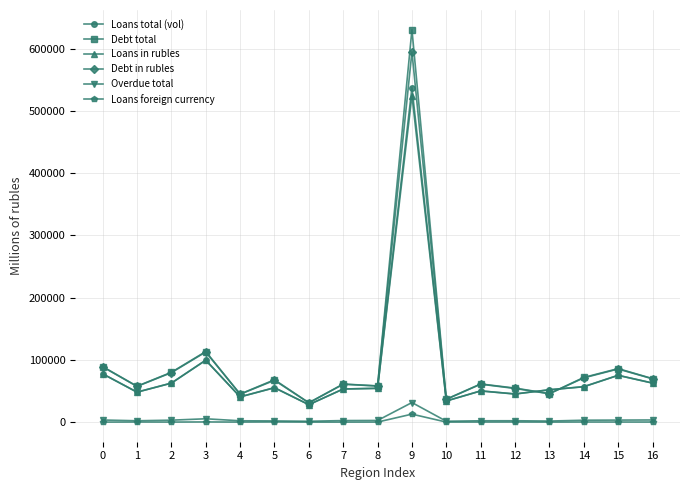

At which category is the sum across all series the highest?

9